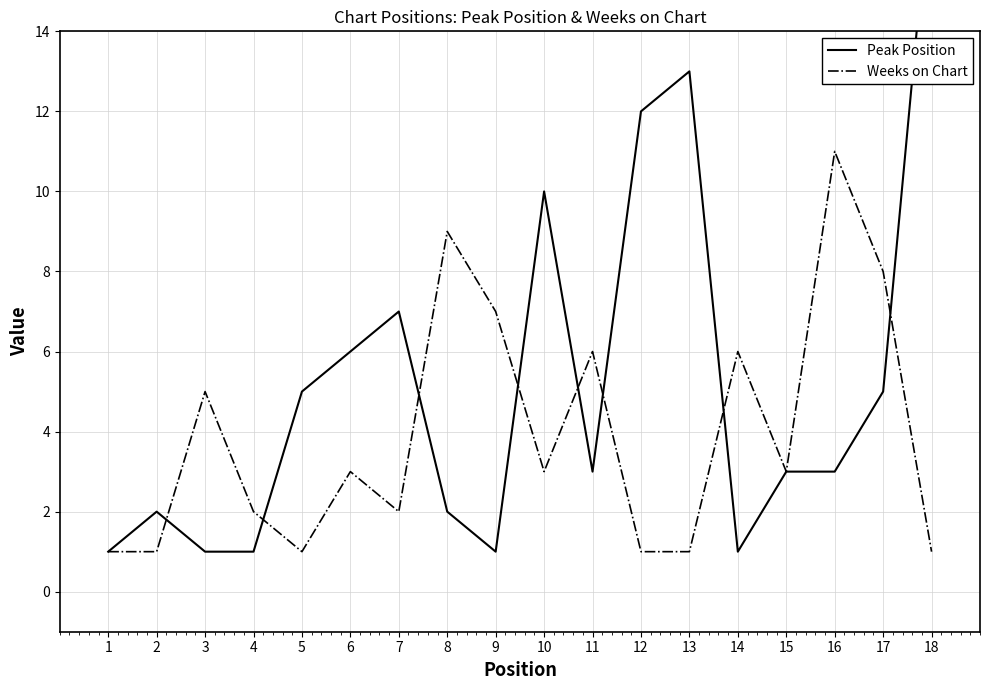

How many data points in Peak Position are less than 3?

7